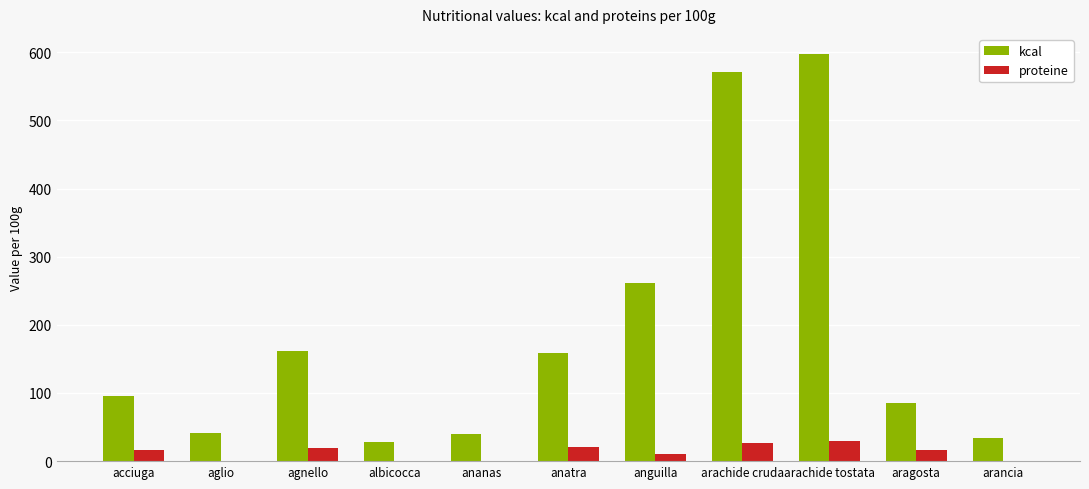

How many data points does each series have?

11